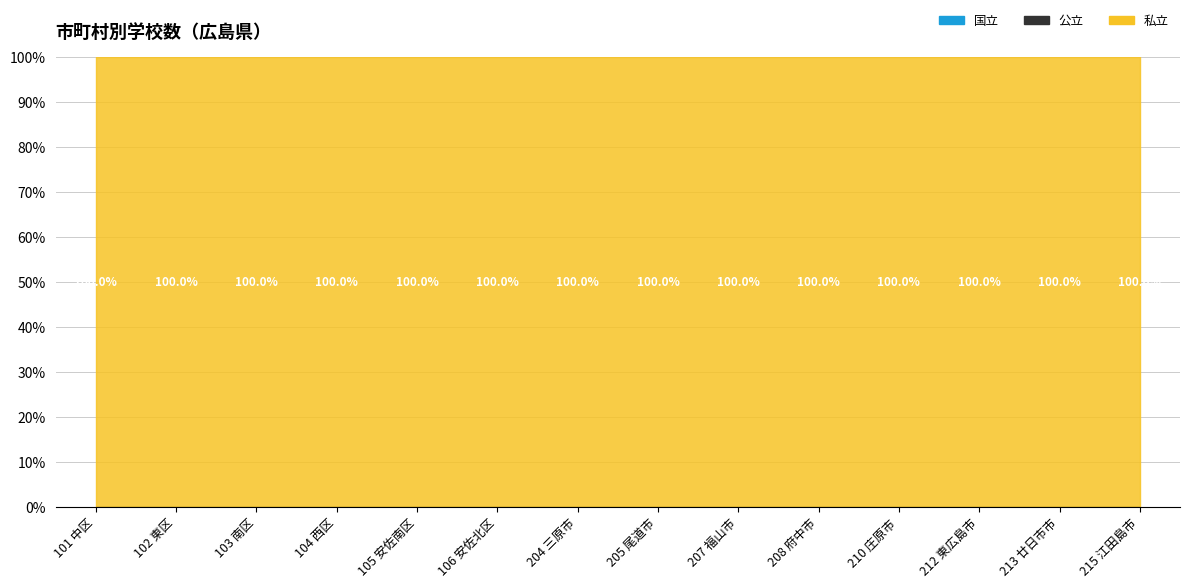

At which category is the sum across all series the highest?

207 福山市